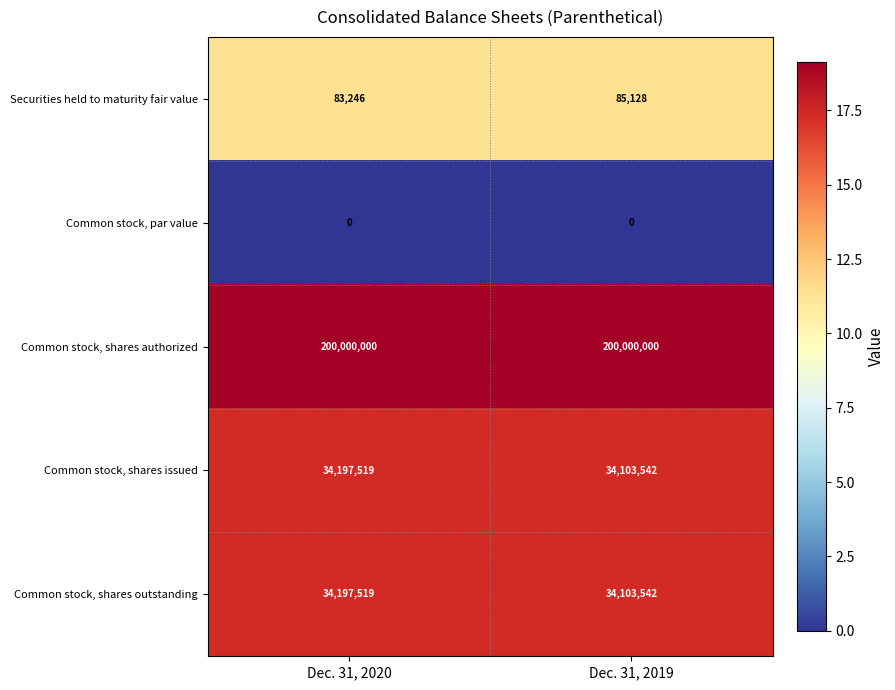

What is the minimum value for Common stock, shares issued?

34103542